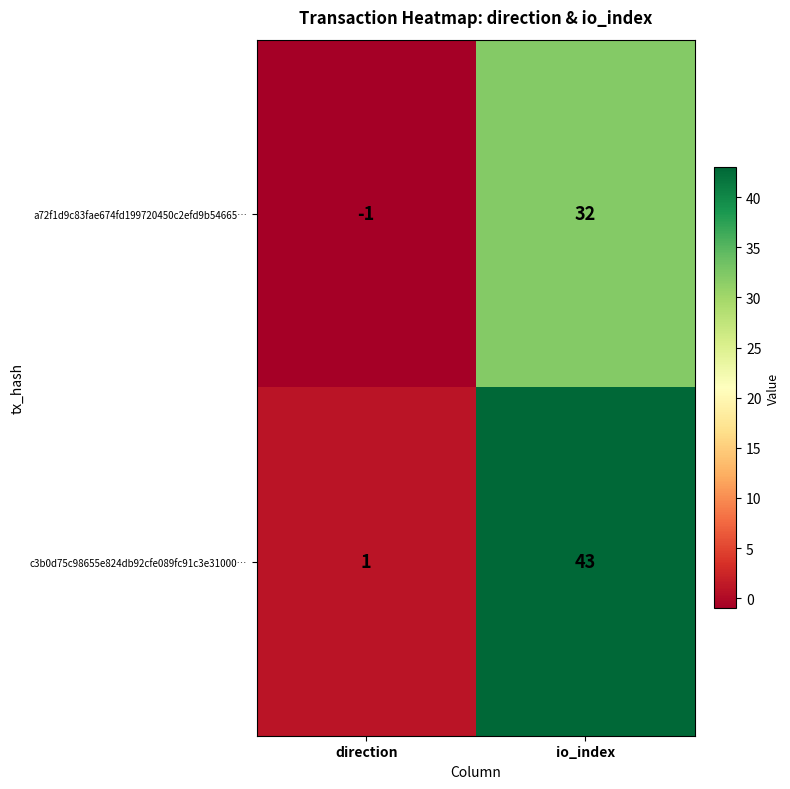

What is the maximum value shown in the chart?

43